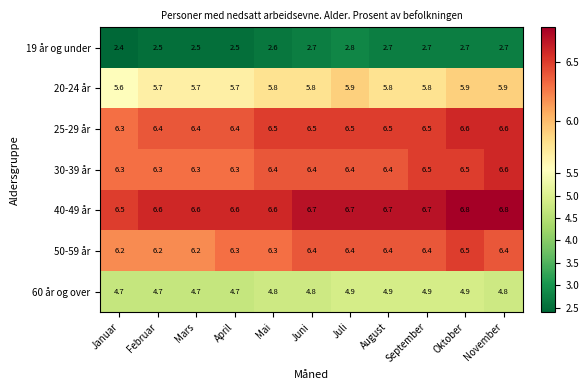

True or false: 19 år og under has a value of 2.7 at Juni.

True